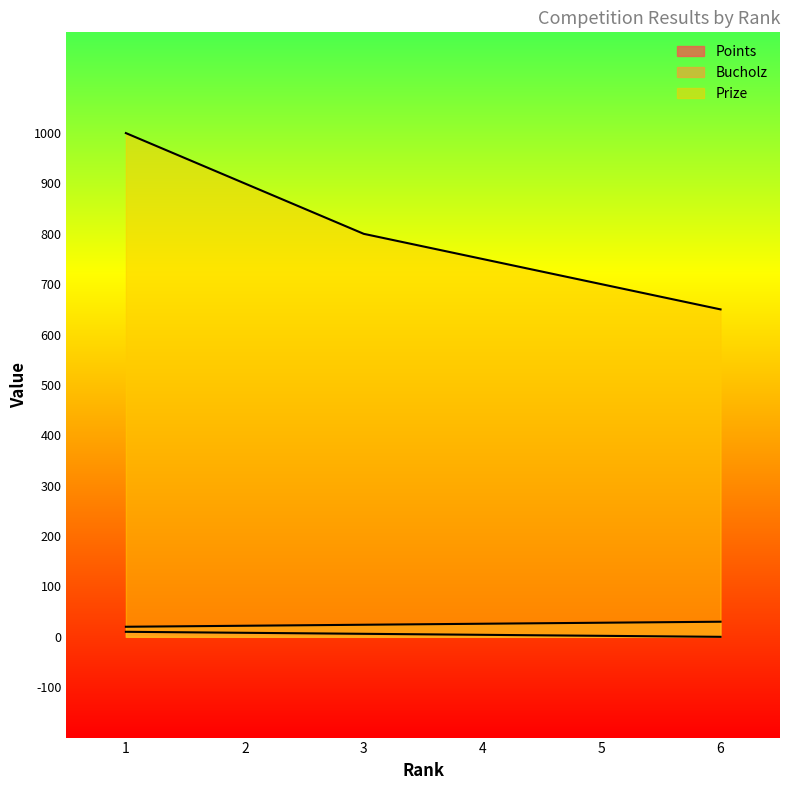

What is the approximate value of Points at 4, to the nearest 5?

5